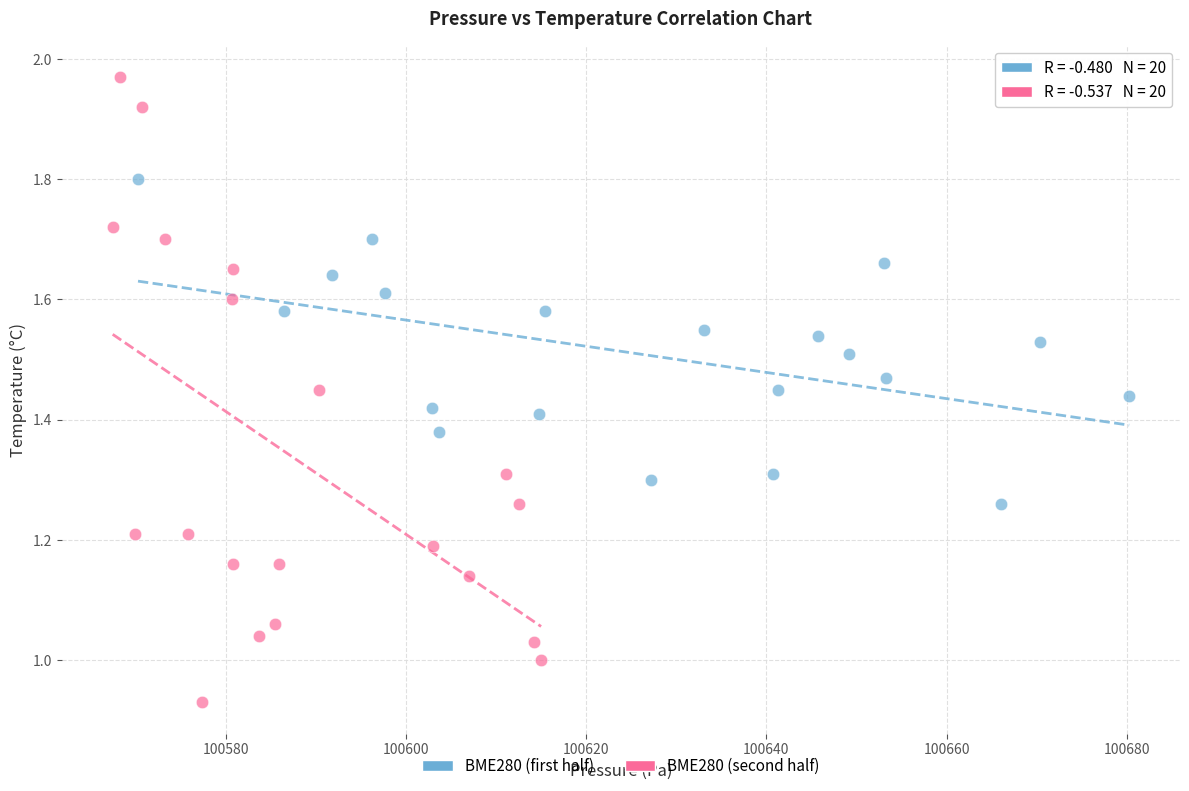

Which series has the widest spread of Y values?

BME280 (second half)